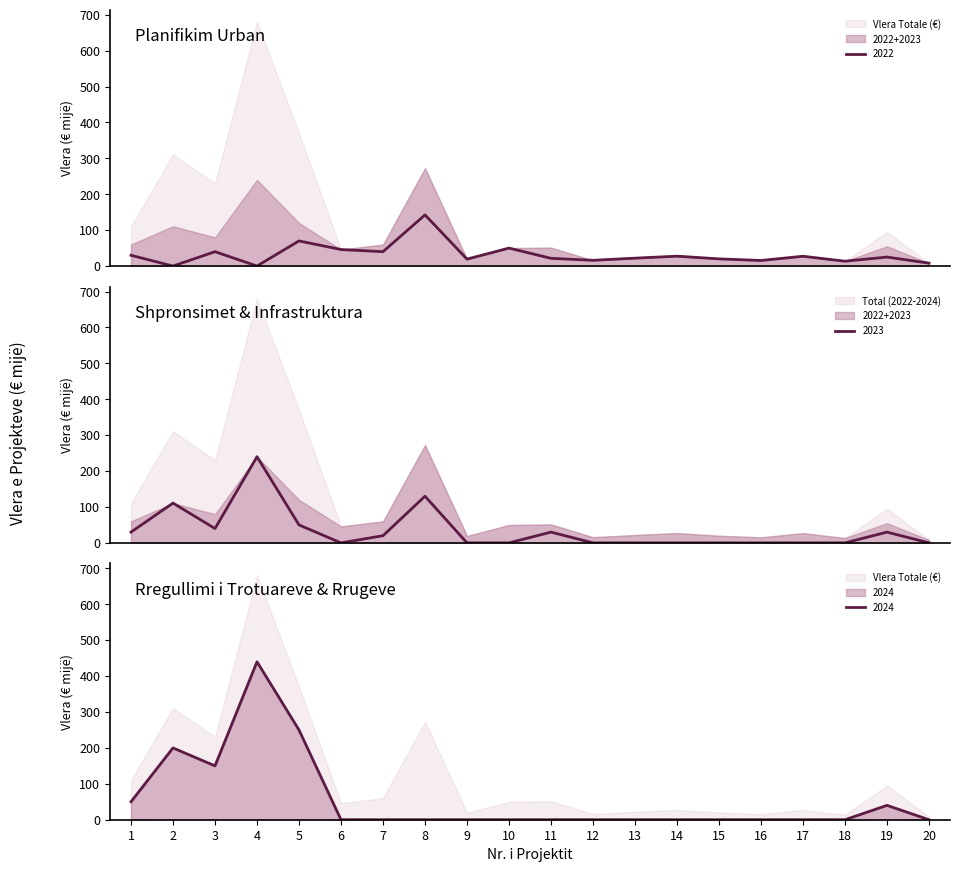

The 2022 series shows 142.5 at 8. True or false?

True